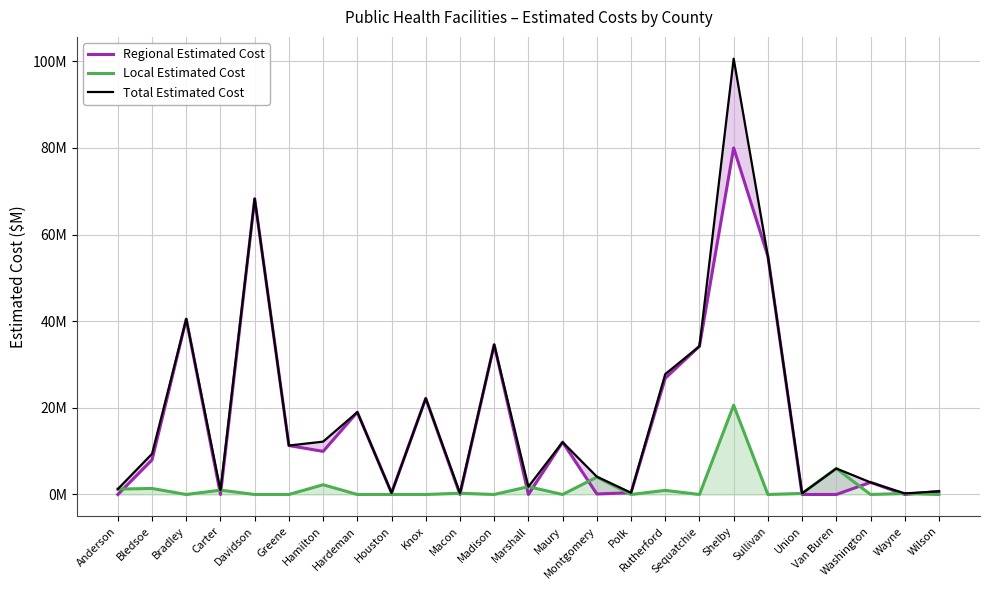

What is the approximate value of Regional Estimated Cost at Wilson?

0.7